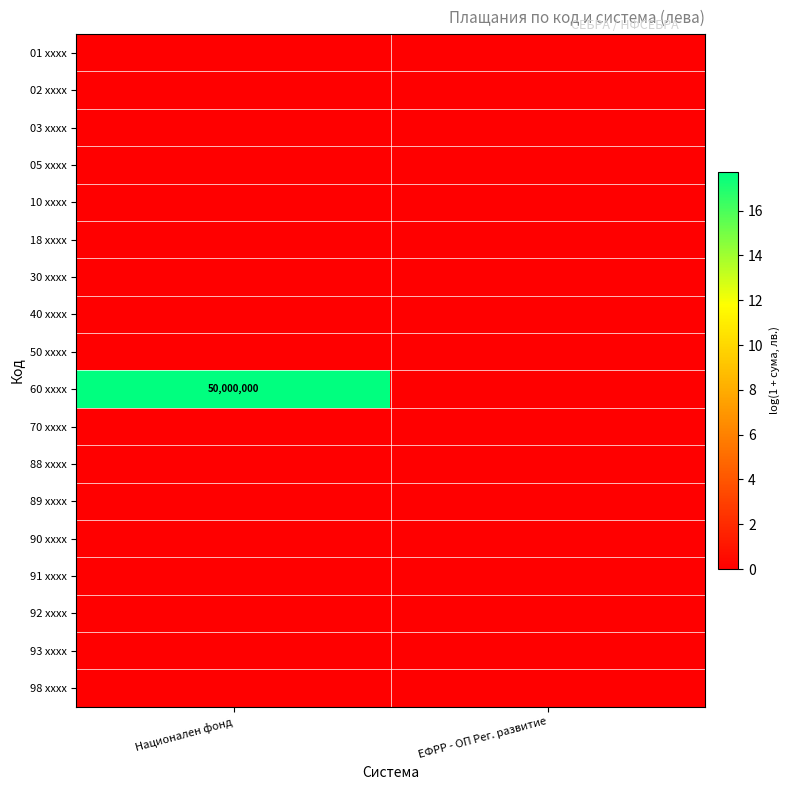

Which series has the widest spread of values?

60 xxxx